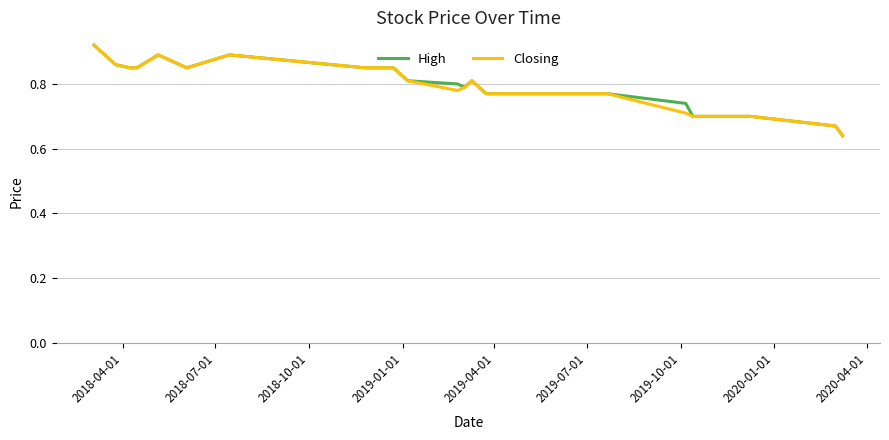

Rank the series by their average value, from highest to lowest.

High, Closing